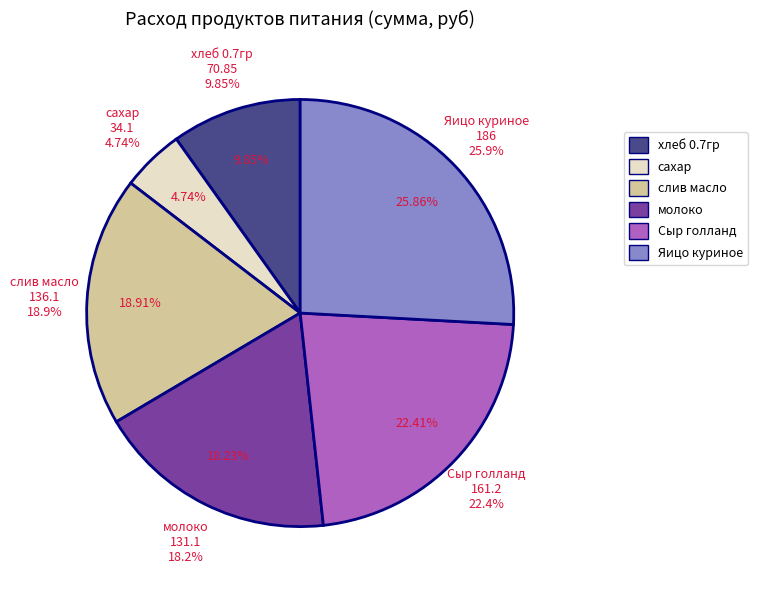

What is the smallest slice in the pie chart?

сахар